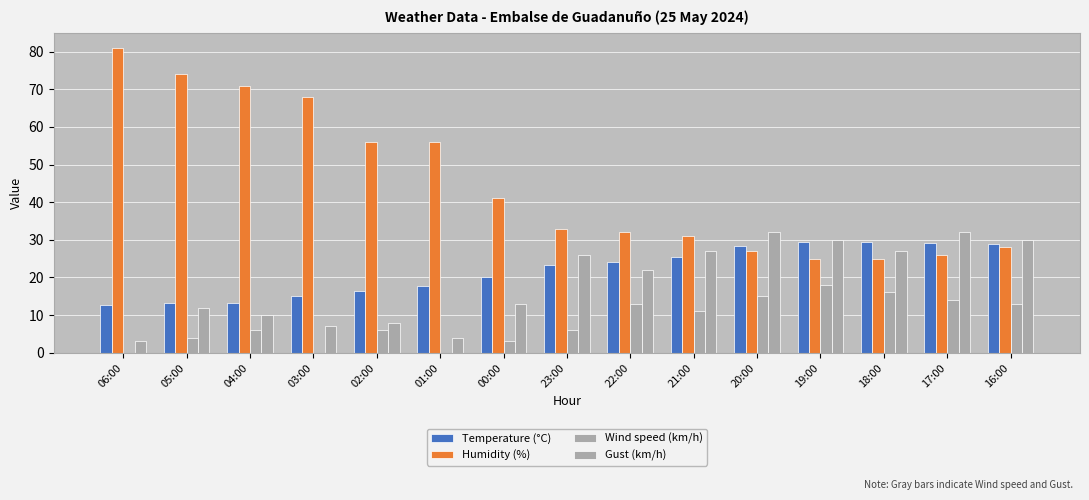

True or false: Gust (km/h) has a value of 18.9 at 19:00.

False